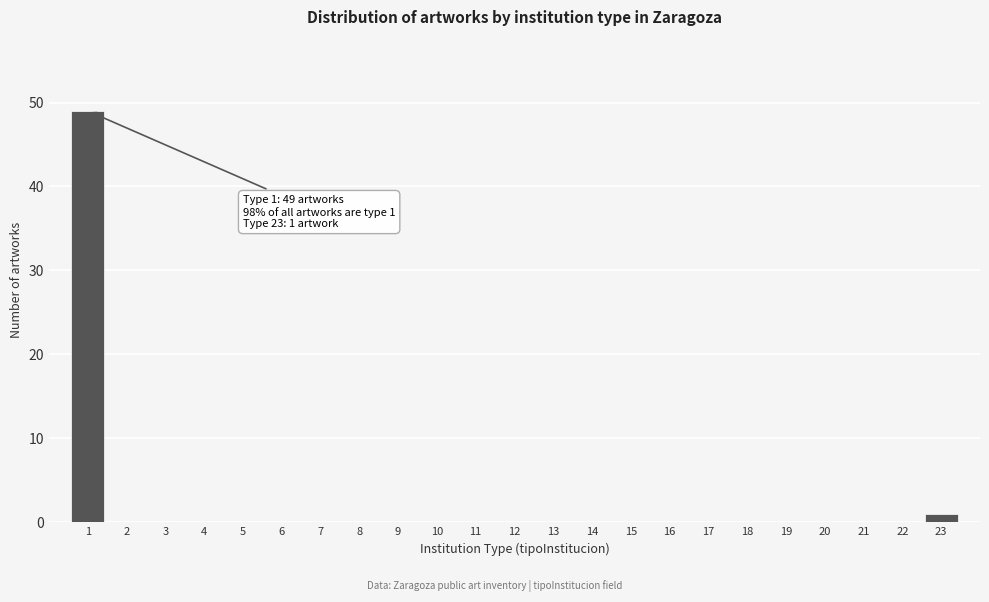

Reading left to right, what are all the values shown in this chart?

1=49	2=0	3=0	4=0	5=0	6=0	7=0	8=0	9=0	10=0	11=0	12=0	13=0	14=0	15=0	16=0	17=0	18=0	19=0	20=0	21=0	22=0	23=1